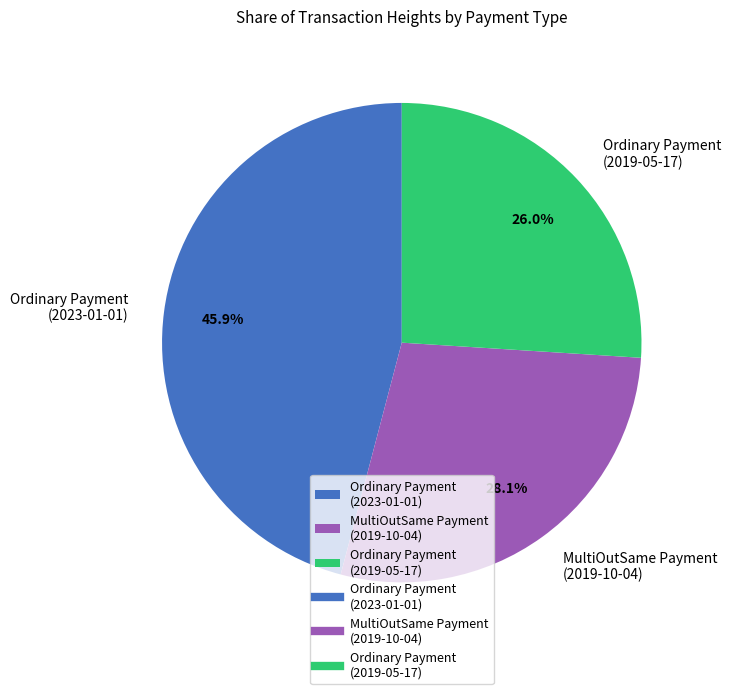

How much of the chart is everything except MultiOutSame Payment (2019-10-04)?

71.9%